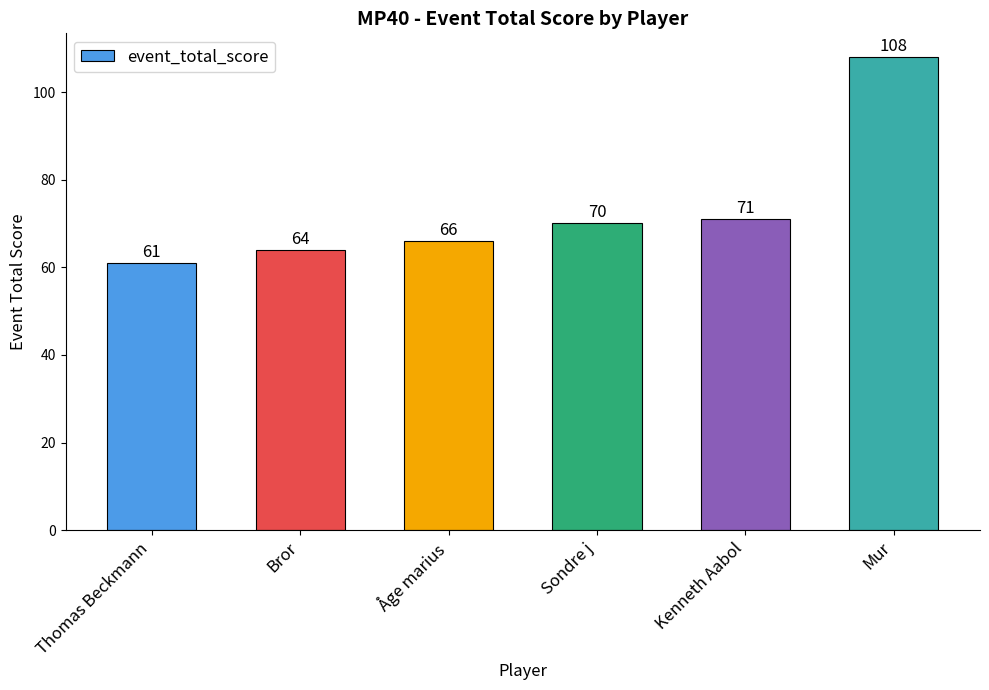

What is the minimum value shown in the chart?

61